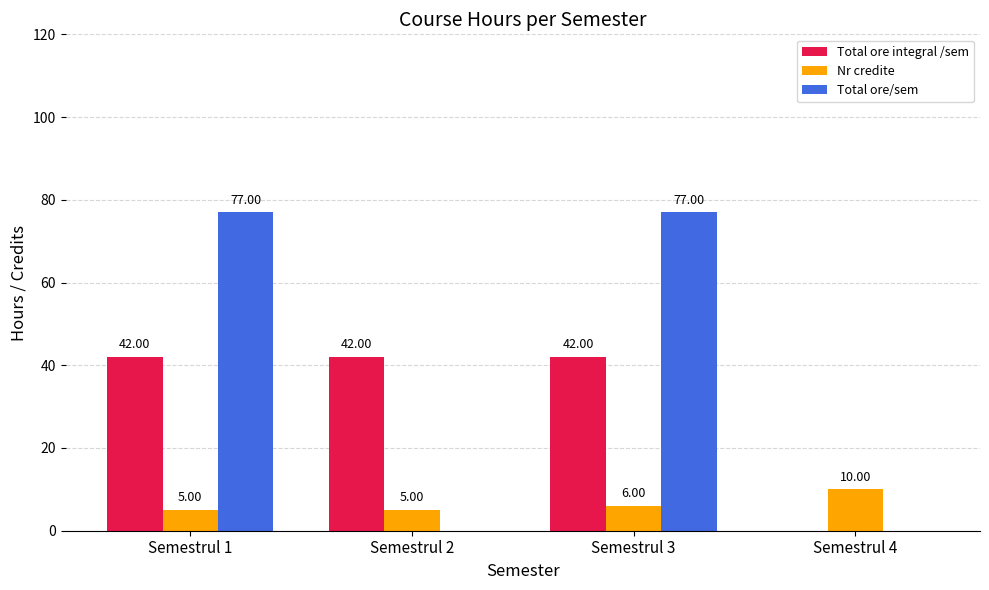

What is the sum of all Total ore/sem values?

154